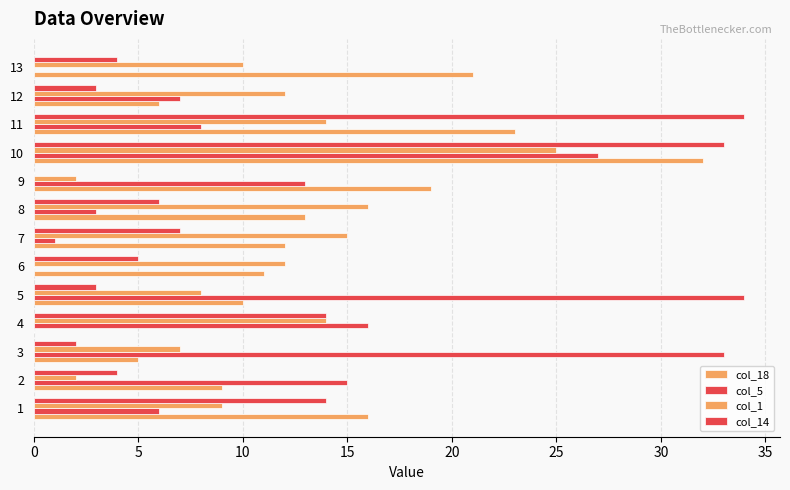

How many values in col_14 are above zero?

12